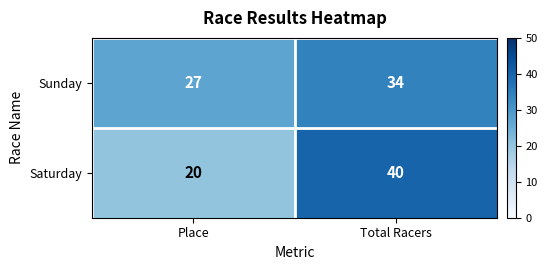

At how many categories does at least one series exceed 29?

1